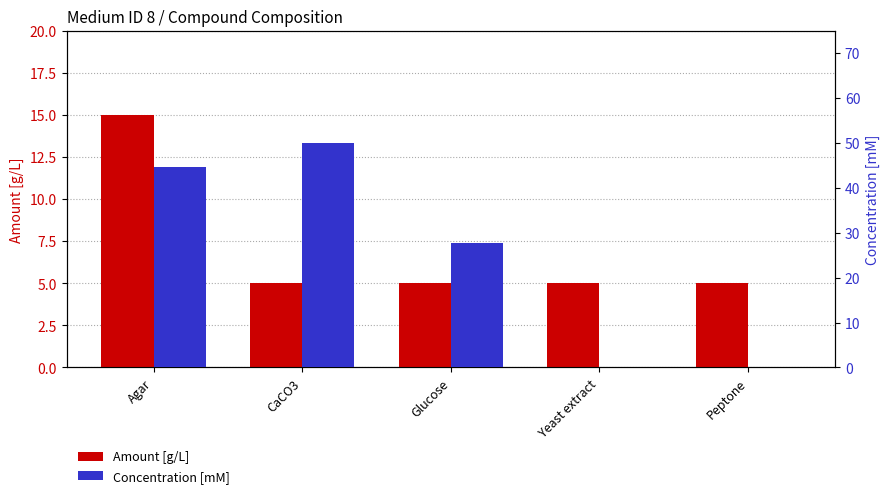

Where is Amount [g/L] nearest to the value 10?

Agar